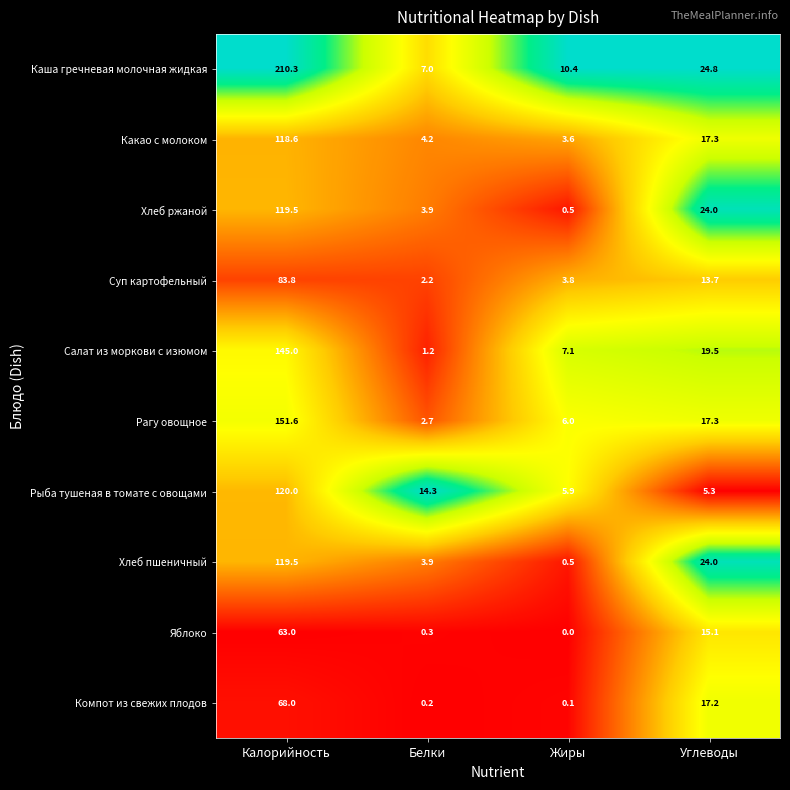

True or false: Какао с молоком has a value of 55.4 at Калорийность.

False